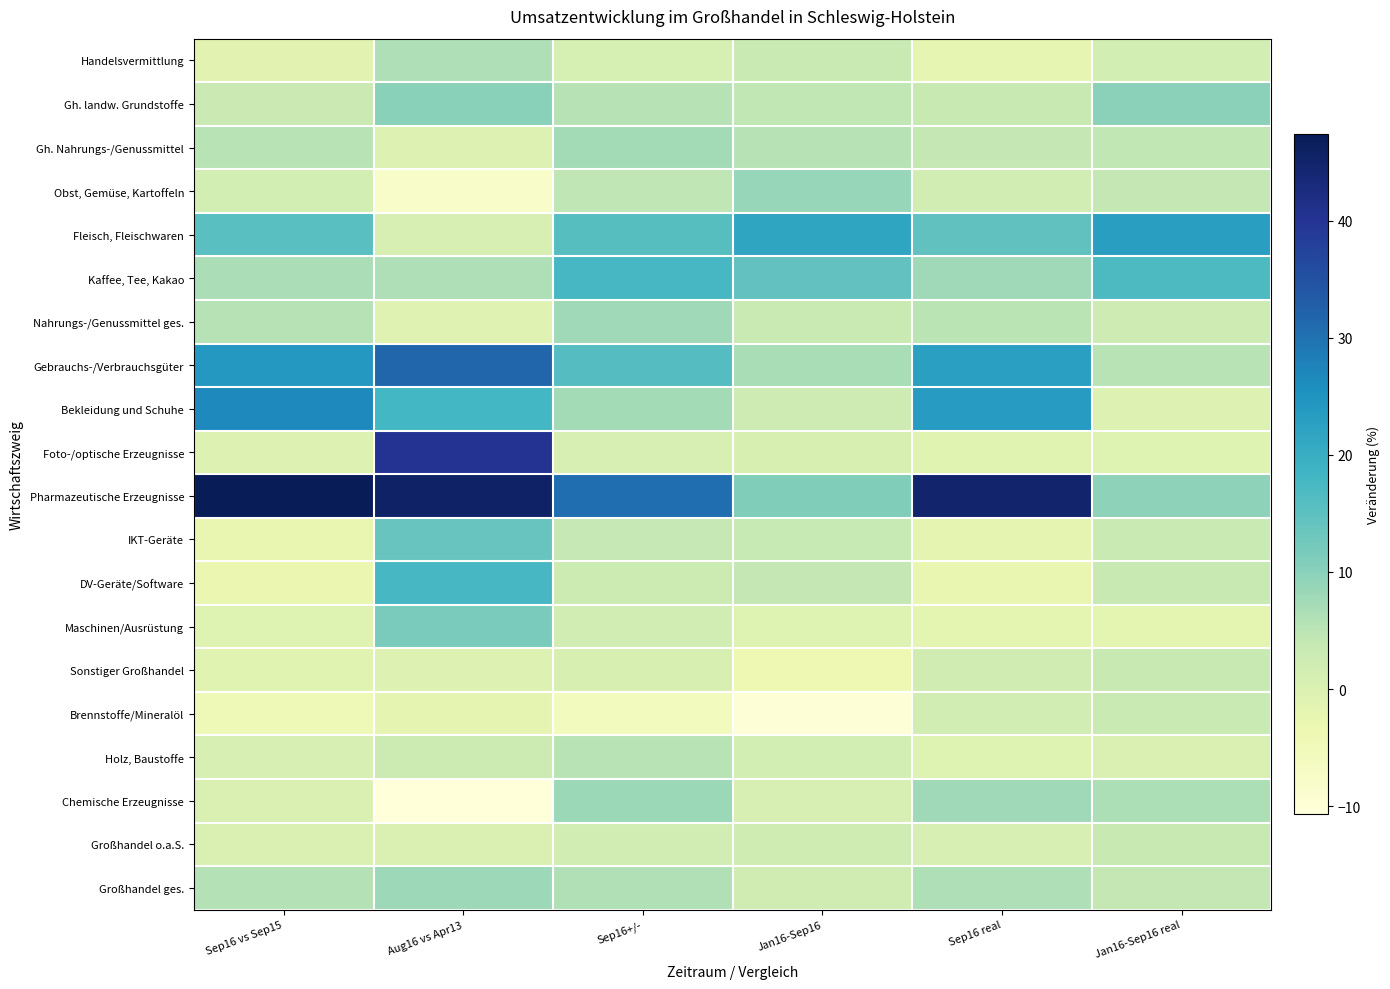

Rank the series by their maximum value, from highest to lowest.

Pharmazeutische Erzeugnisse, Foto-/optische Erzeugnisse, Gebrauchs-/Verbrauchsgüter, Bekleidung und Schuhe, Fleisch, Fleischwaren, Kaffee, Tee, Kakao, DV-Geräte/Software, IKT-Geräte, Maschinen/Ausrüstung, Gh. landw. Grundstoffe, Obst, Gemüse, Kartoffeln, Chemische Erzeugnisse, Großhandel ges., Nahrungs-/Genussmittel ges., Gh. Nahrungs-/Genussmittel, Handelsvermittlung, Holz, Baustoffe, Sonstiger Großhandel, Großhandel o.a.S., Brennstoffe/Mineralöl